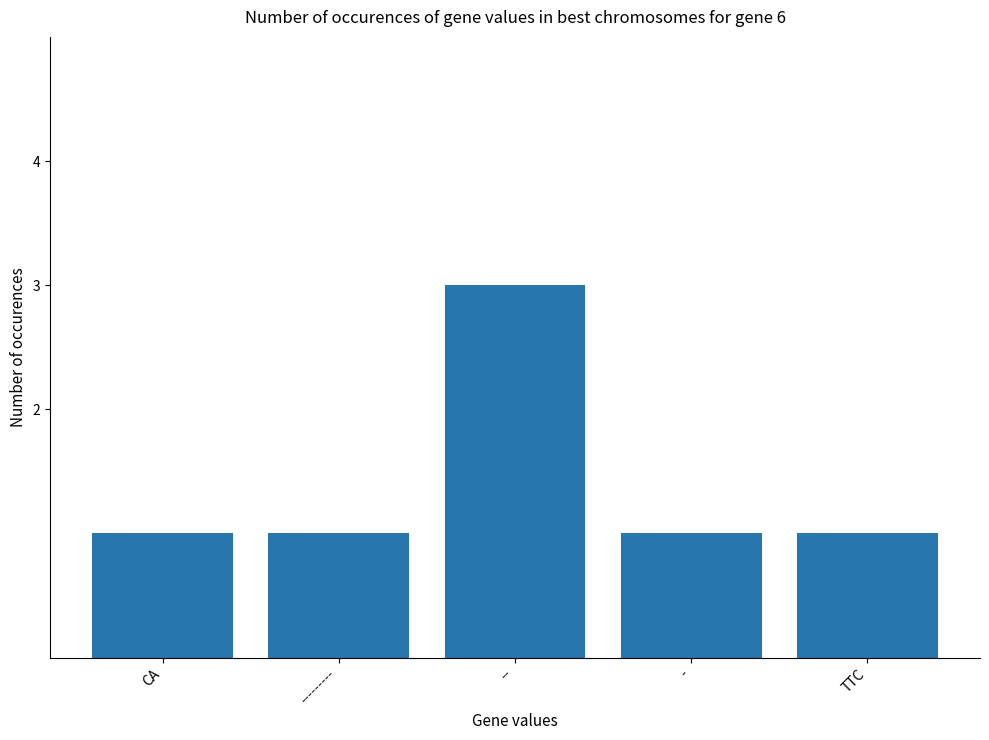

Are the bars grouped side by side (vs. stacked)?

No